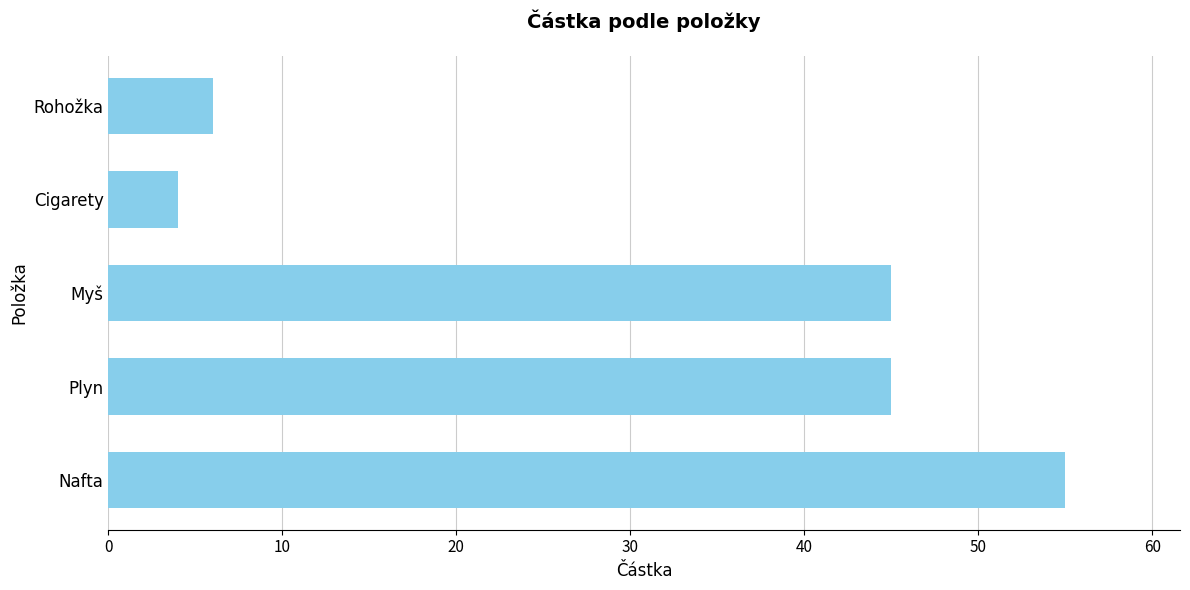

What is the minimum value shown in the chart?

4